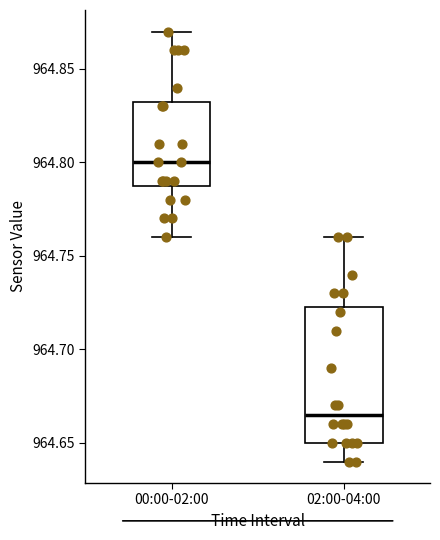

Reading left to right, read every box against the y-axis: the position of its median line, the range the box covers, and the ends of its whiskers. The values are not printed on the chart, so give them approximately, as read against the axis.

00:00-02:00: median 964.800, box 964.790 to 964.835, whiskers 964.760 to 964.870
02:00-04:00: median 964.665, box 964.650 to 964.725, whiskers 964.640 to 964.760